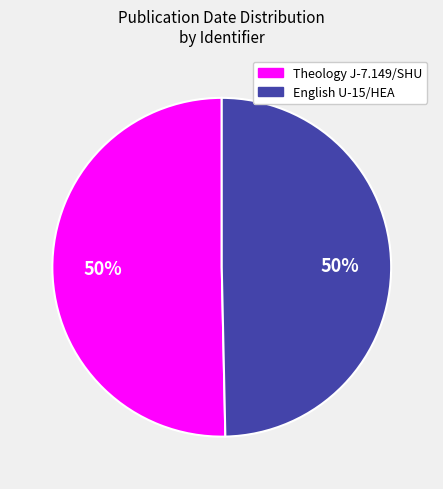

The Theology J-7.149/SHU slice represents 57% of the pie. True or false?

False